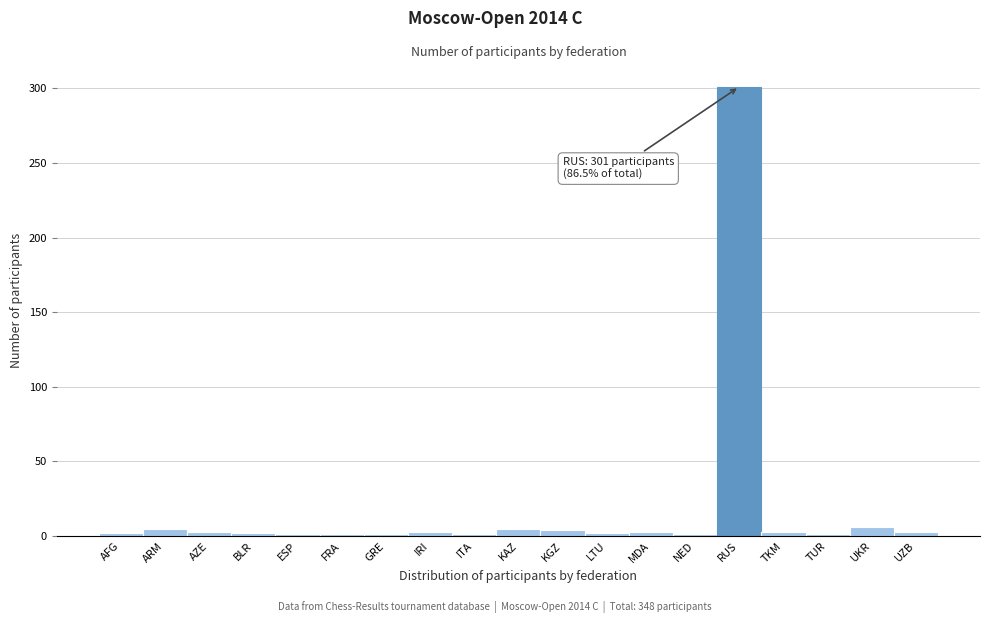

What is the label of the 13th bar from the left?

MDA